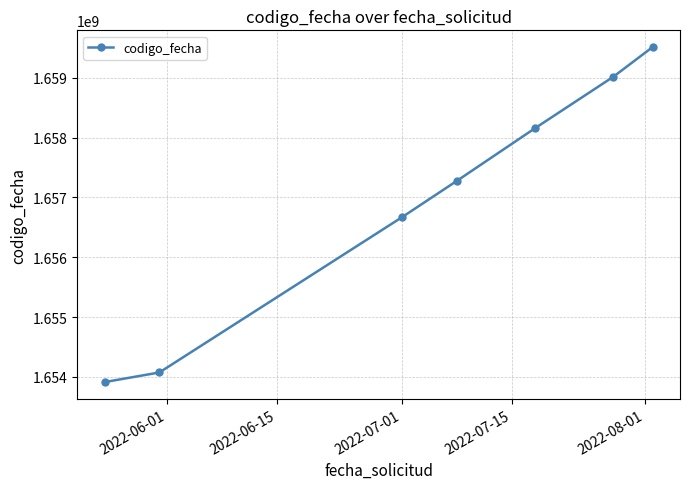

What is the minimum value shown in the chart?

1653913588